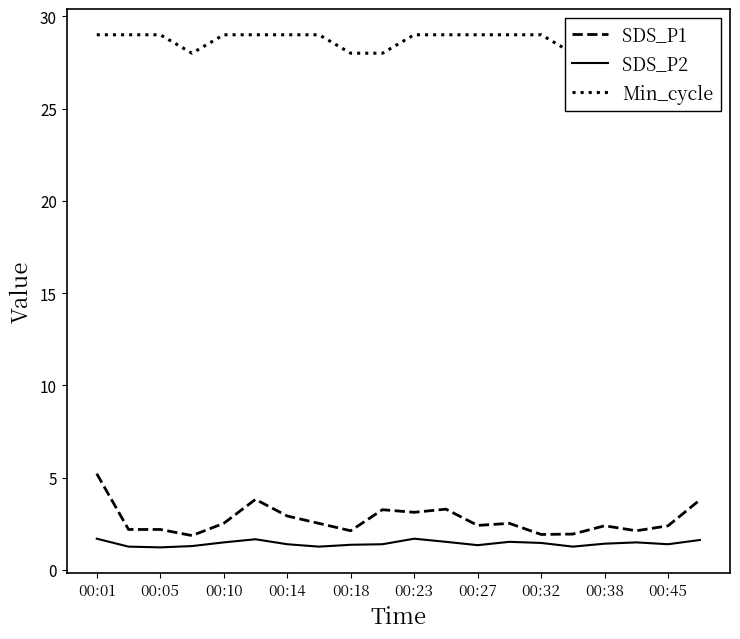

Reading right to left, what are all the values shown in this chart?

SDS_P1: 3.8	2.4	2.1	2.4	1.9	1.9	2.5	2.4	3.3	3.1	3.3	2.1	2.5	2.9	3.8	2.5	1.9	2.2	2.2	5.2
SDS_P2: 1.6	1.4	1.5	1.4	1.3	1.5	1.5	1.4	1.5	1.7	1.4	1.4	1.3	1.4	1.7	1.5	1.3	1.2	1.3	1.7
Min_cycle: 29.0	29.0	29.0	28.0	28.0	29.0	29.0	29.0	29.0	29.0	28.0	28.0	29.0	29.0	29.0	29.0	28.0	29.0	29.0	29.0